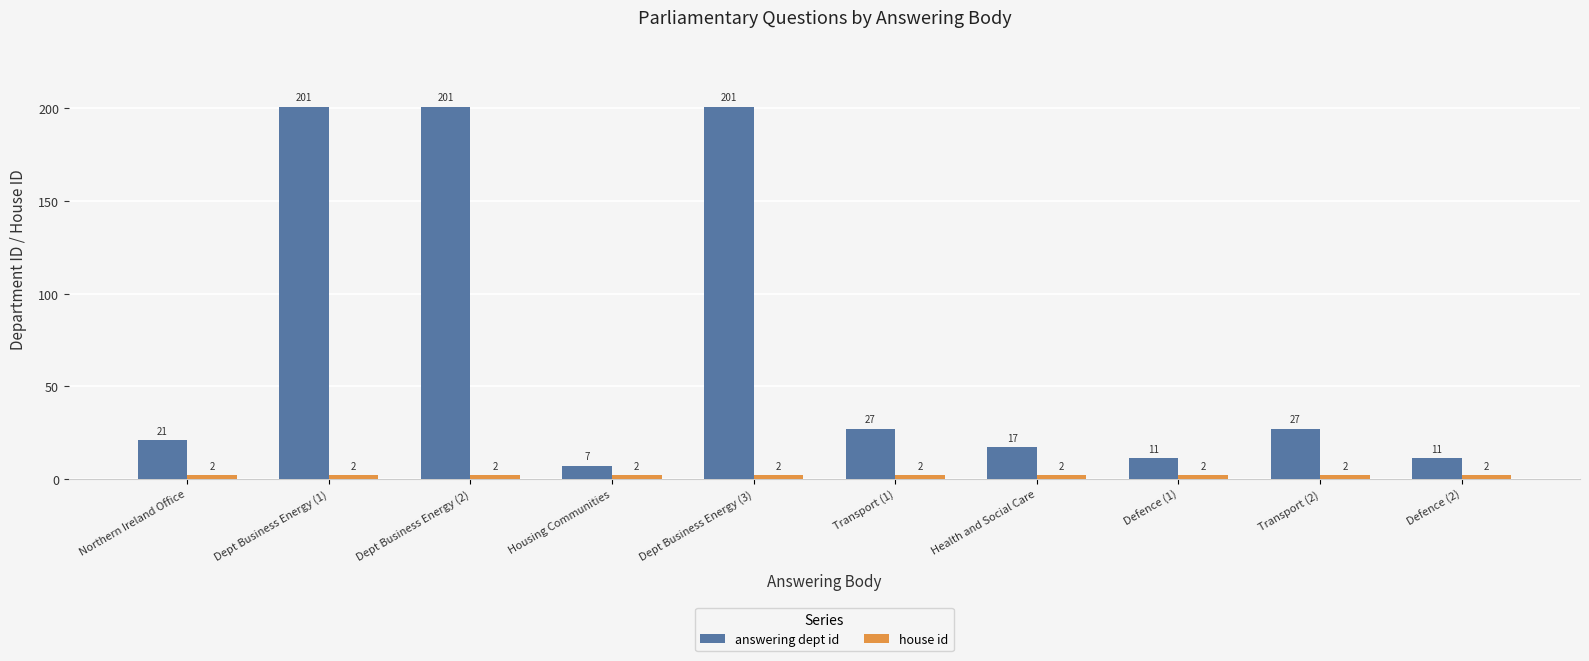

What is the maximum value for answering dept id?

201